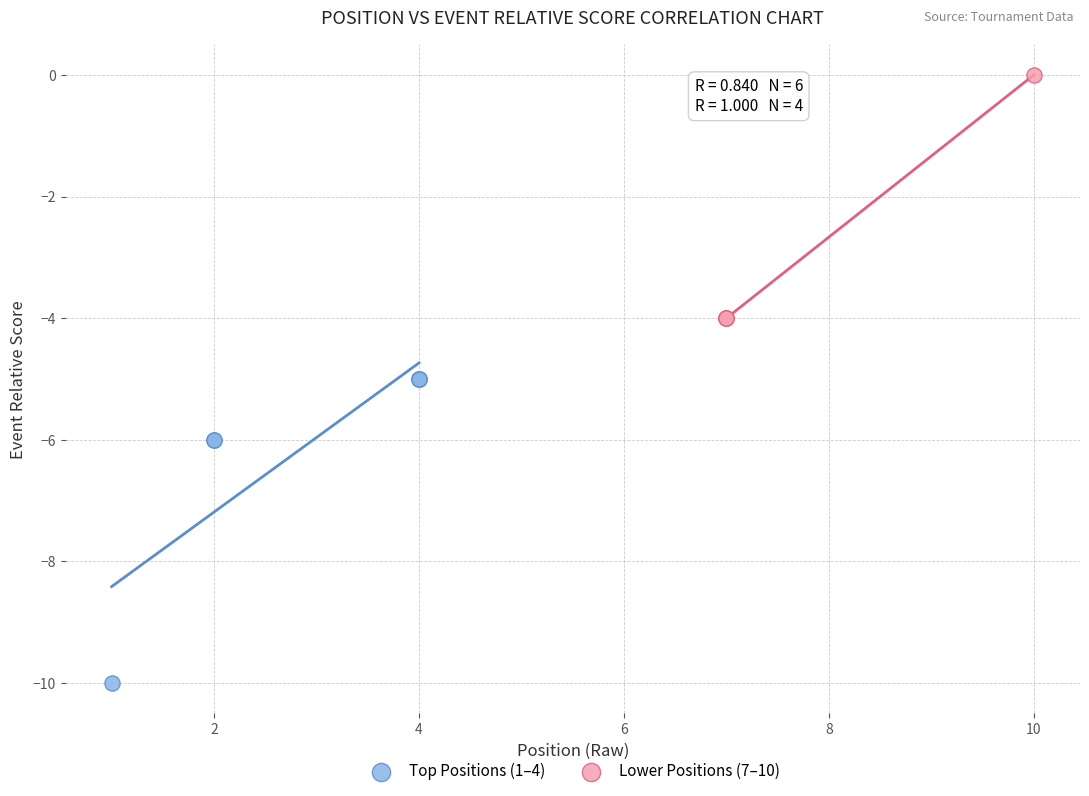

Which series contains the highest Y value?

Lower Positions (7–10)